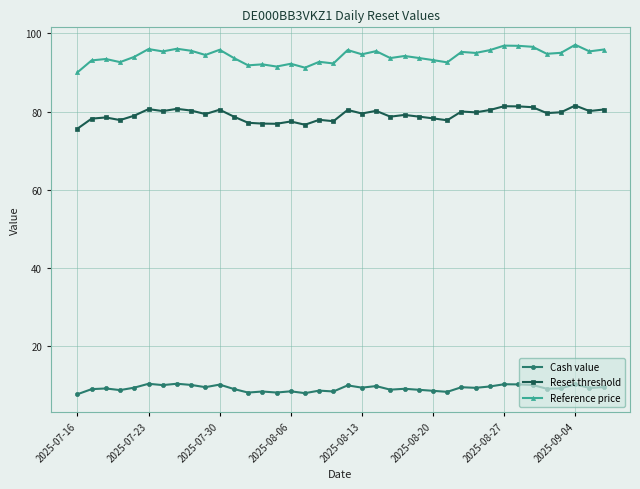

What is the average value of the Reset threshold series?

79.2